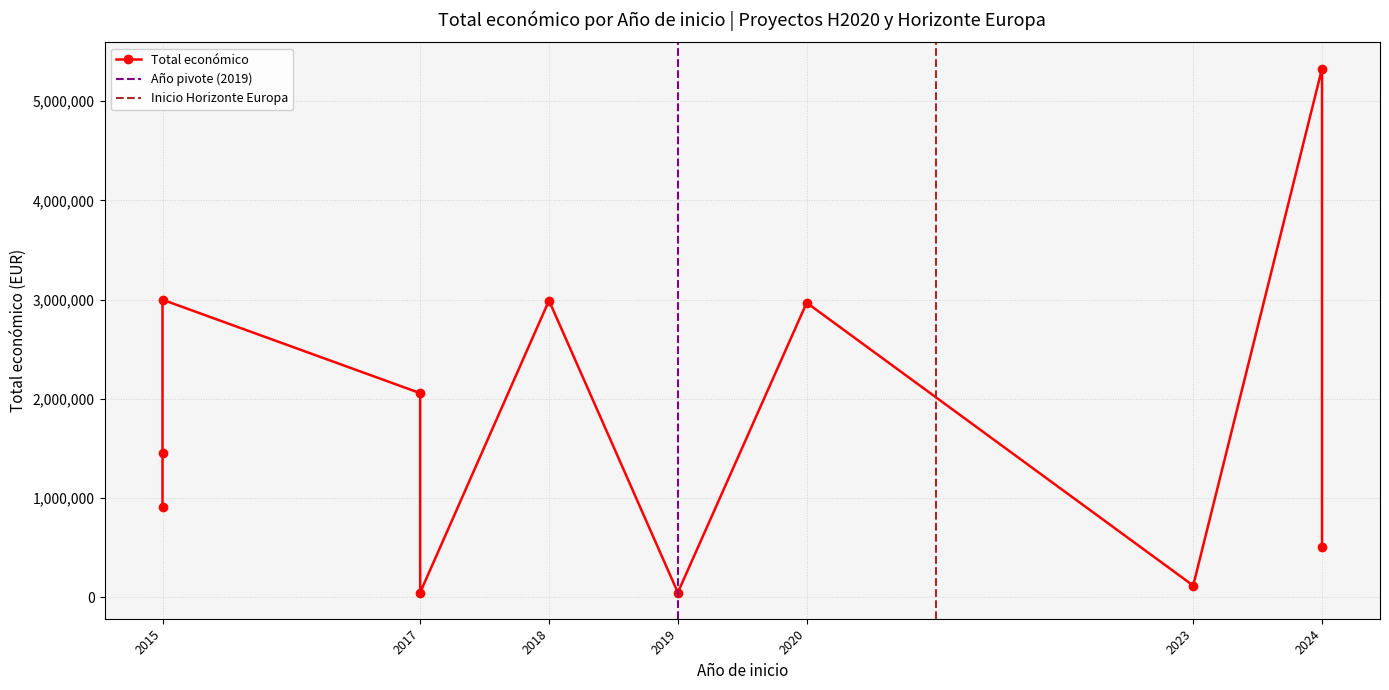

What value does the data have at 2024, to the nearest 50?

5329350